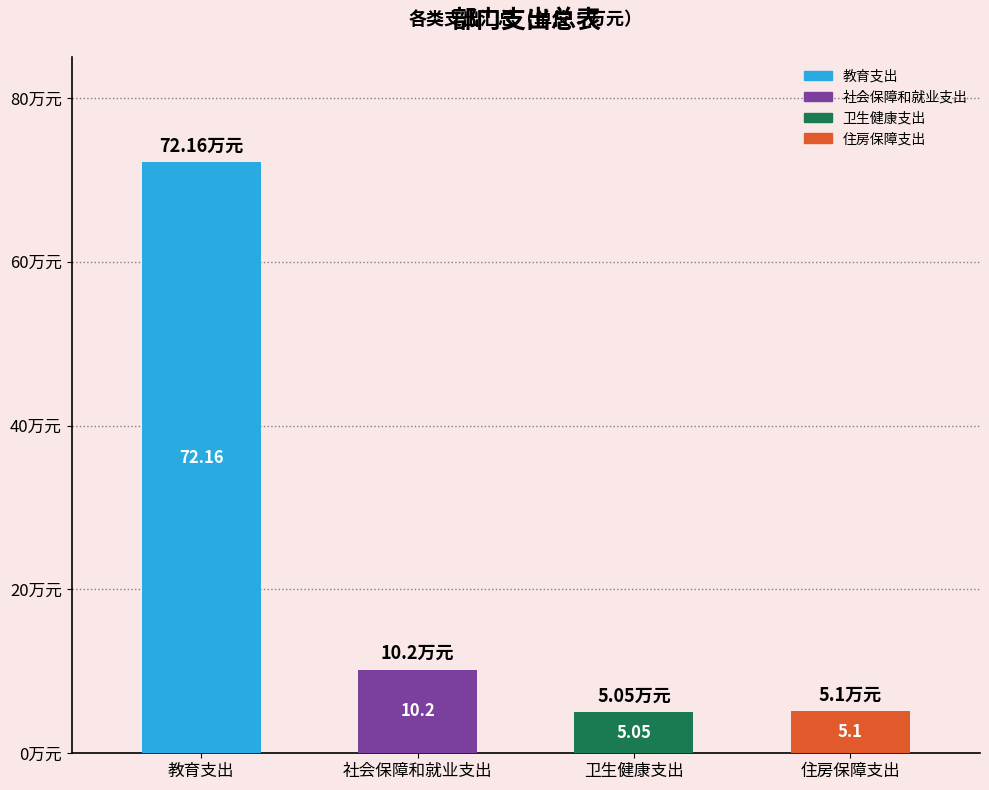

What is the label of the 3rd bar from the left?

卫生健康支出